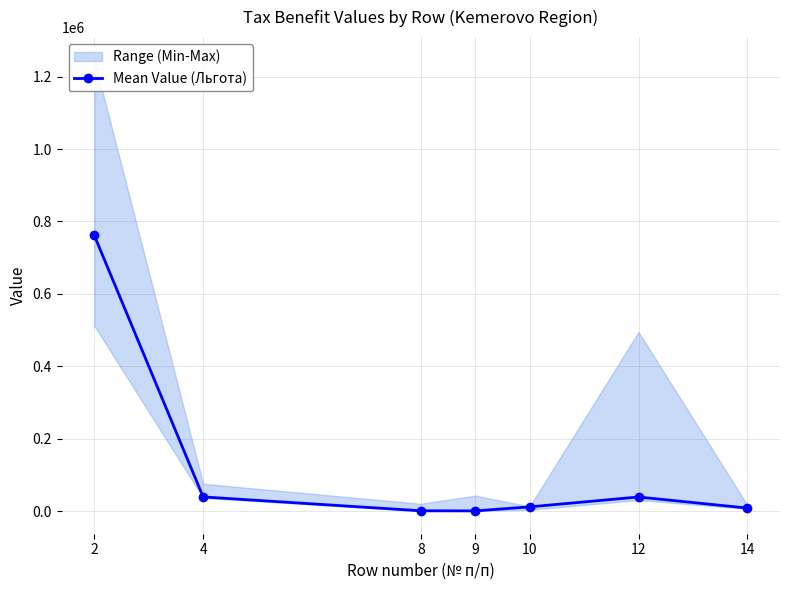

How many data points does each series have?

7